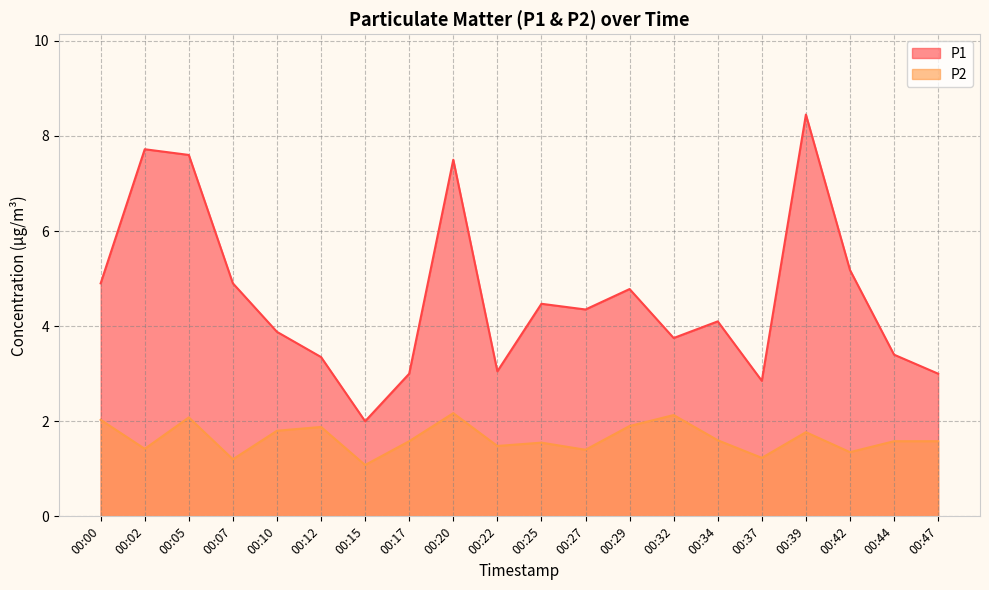

What is the lowest value of the P1 series?

2.0